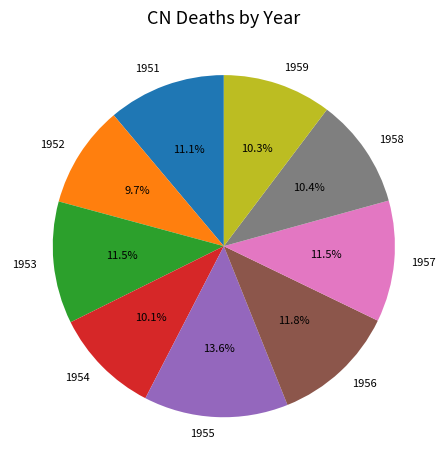

What is the largest slice in the pie chart?

1955